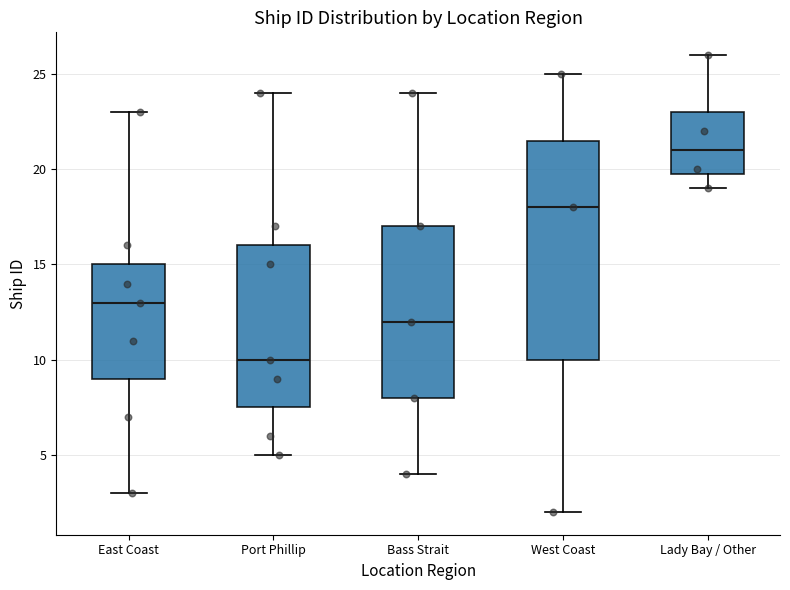

Where is the upper edge of the box for Bass Strait on the y-axis? The values are not printed on the chart, so give them approximately, as read against the axis.

17.0